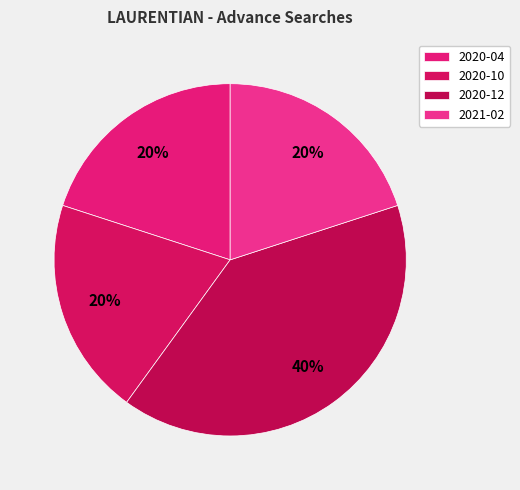

Which category has the smallest portion of the pie?

2020-04